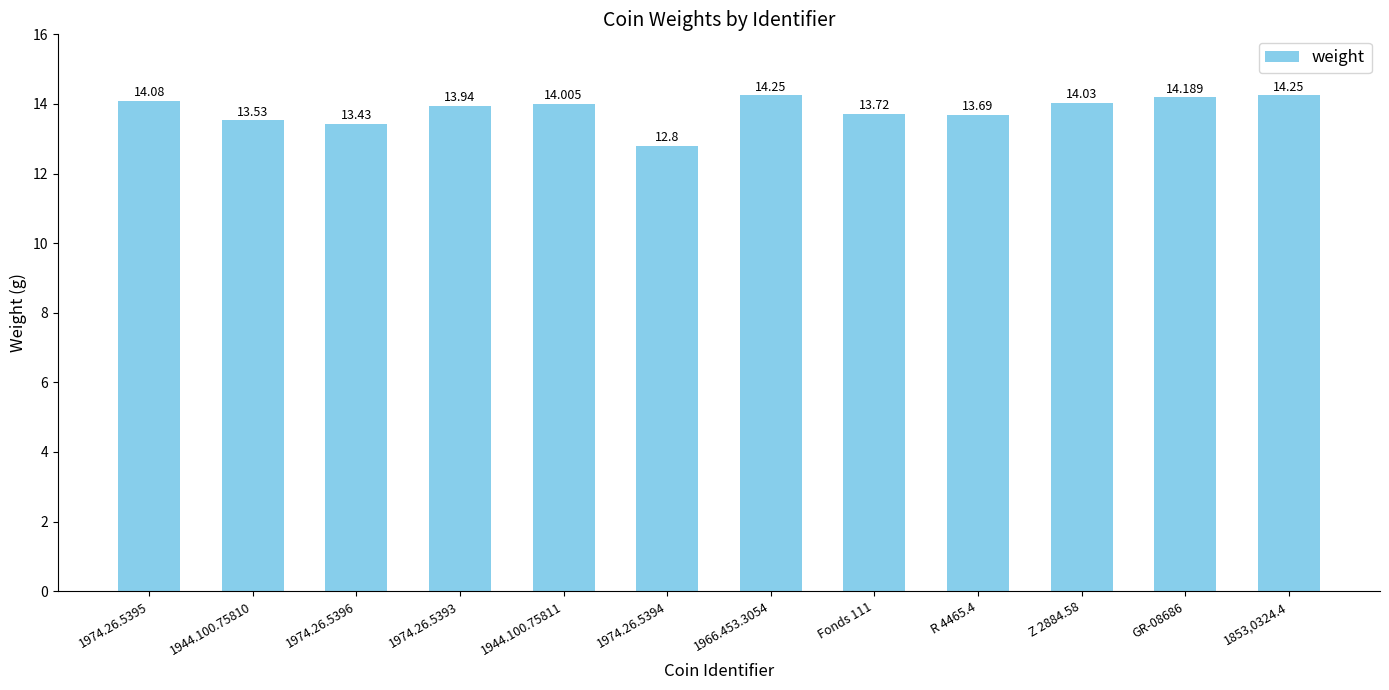

Which label corresponds to the largest value in the chart?

1966.453.3054